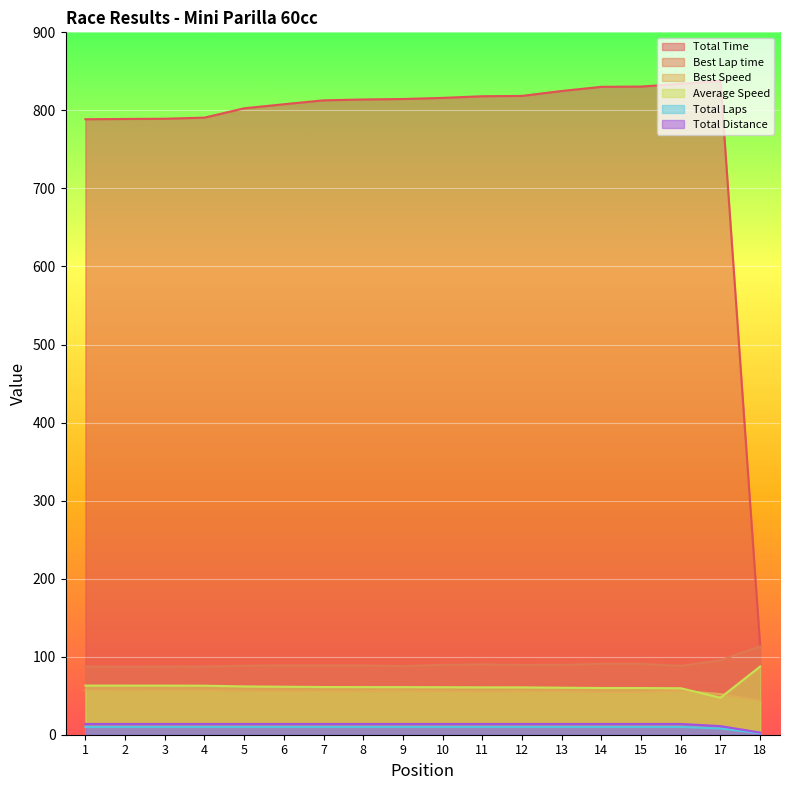

Rank the series by their maximum value, from lowest to highest.

Total Laps, Total Distance, Best Speed, Average Speed, Best Lap time, Total Time